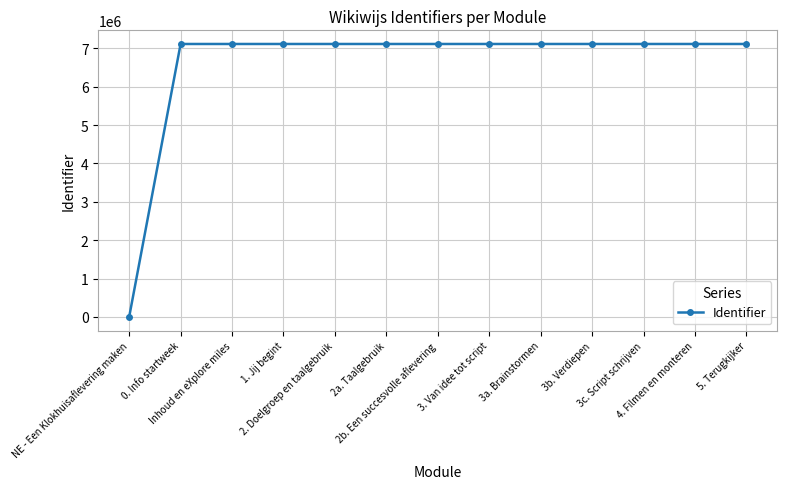

At which label is the value closest to 3556076?

0. Info startweek